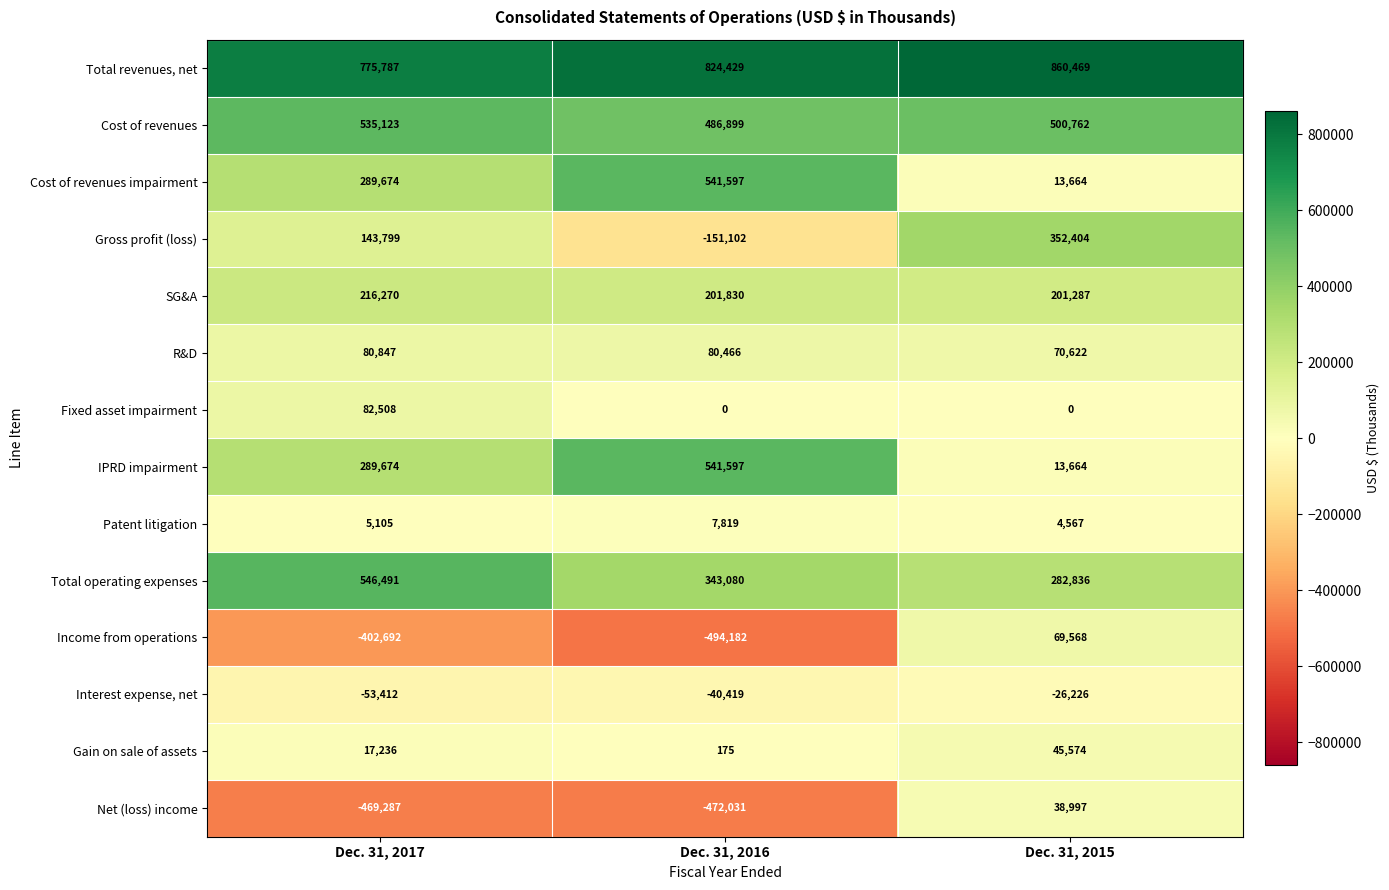

Which series changed the most between Dec. 31, 2017 and Dec. 31, 2016?

Gross profit (loss)